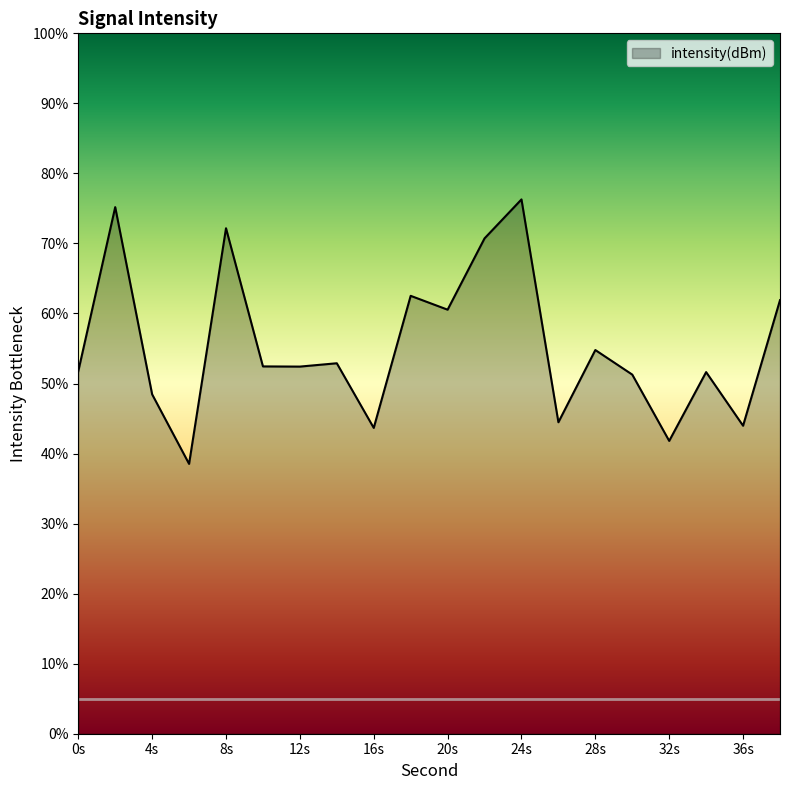

What is the difference between the maximum and minimum values?

37.8